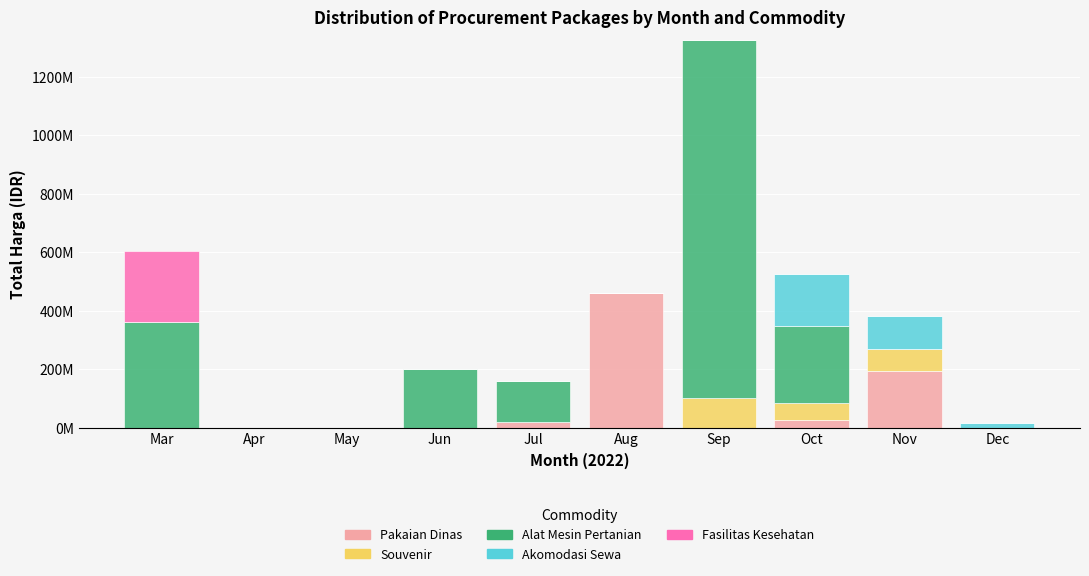

At which label is Akomodasi Sewa closest to 89460000?

Nov